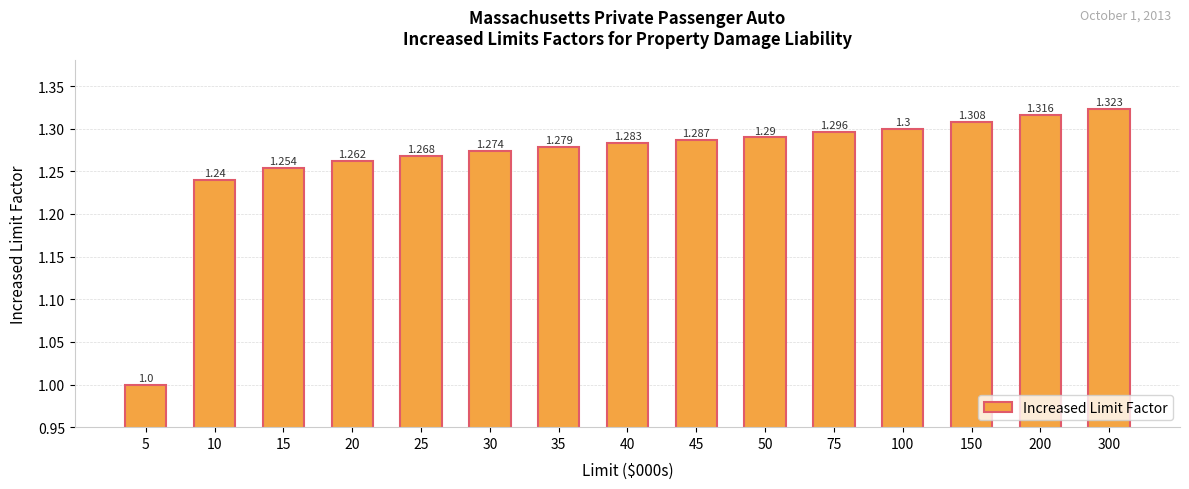

How many data points does each series have?

15